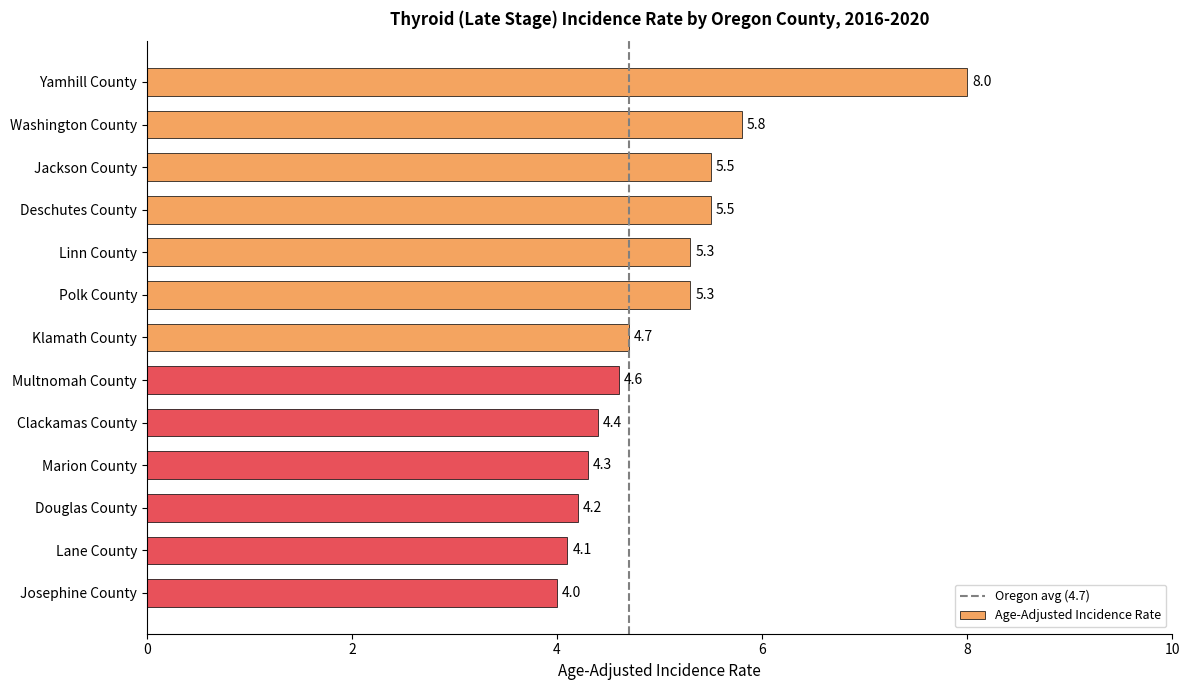

What value does the data have at Clackamas County?

4.4